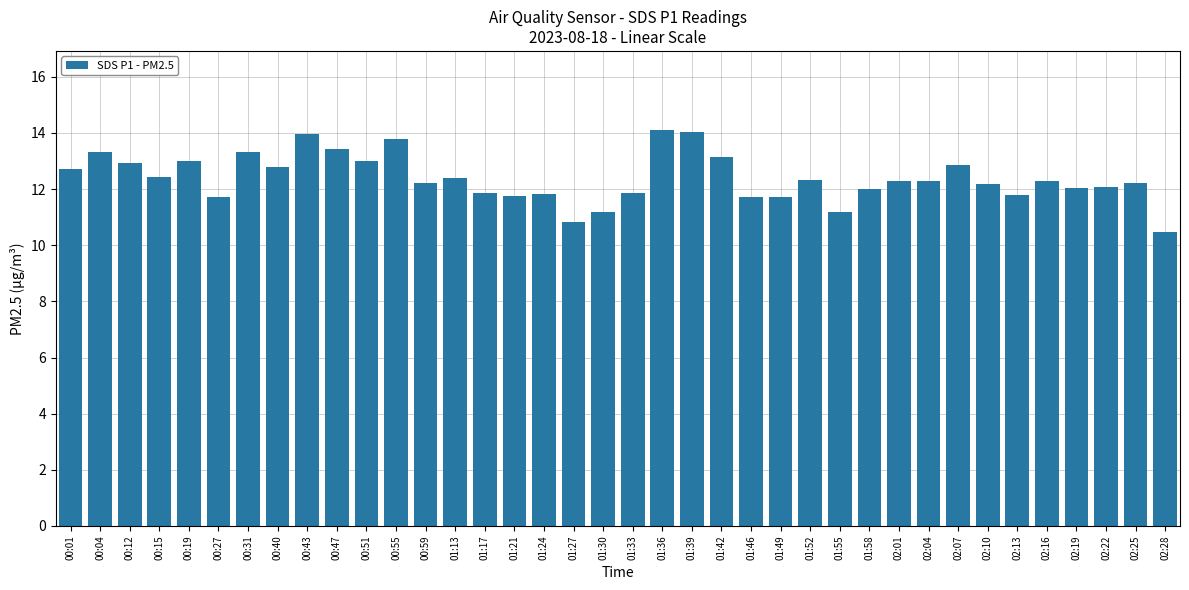

What is the approximate value at 00:01?

12.7